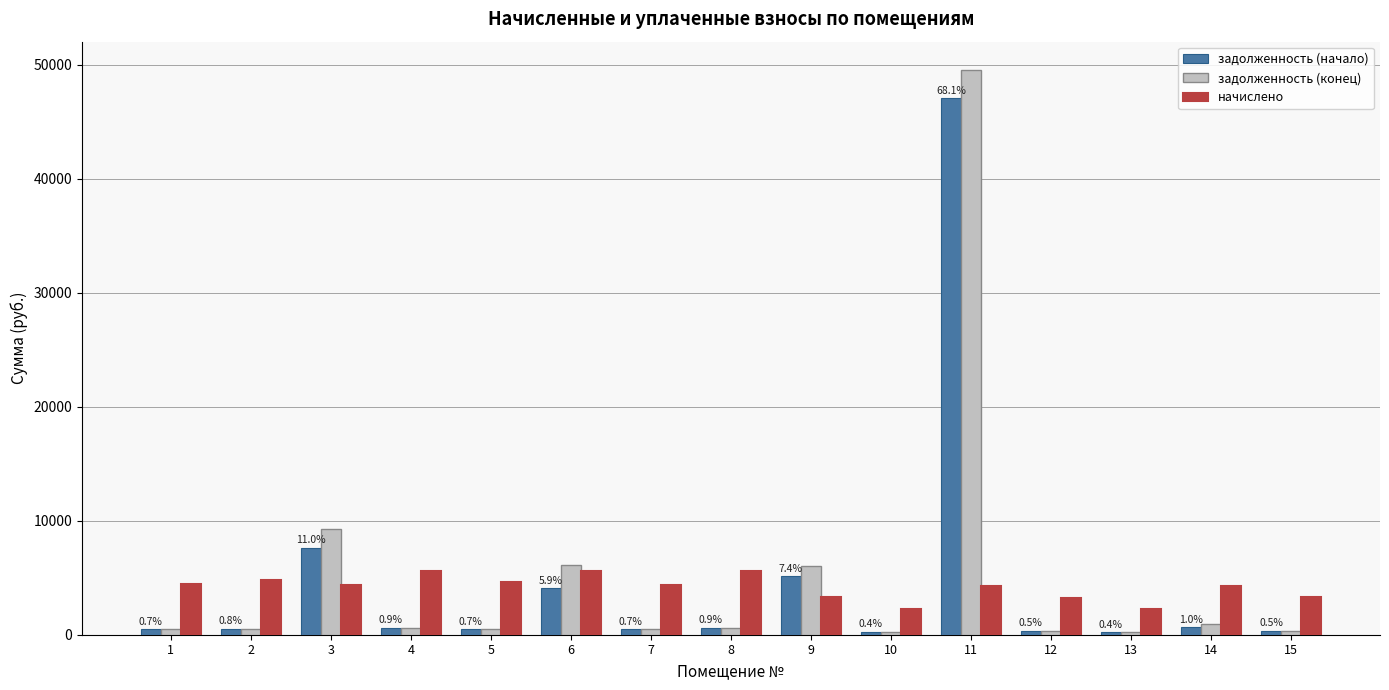

Which series has the largest total across all categories?

задолженность (конец)